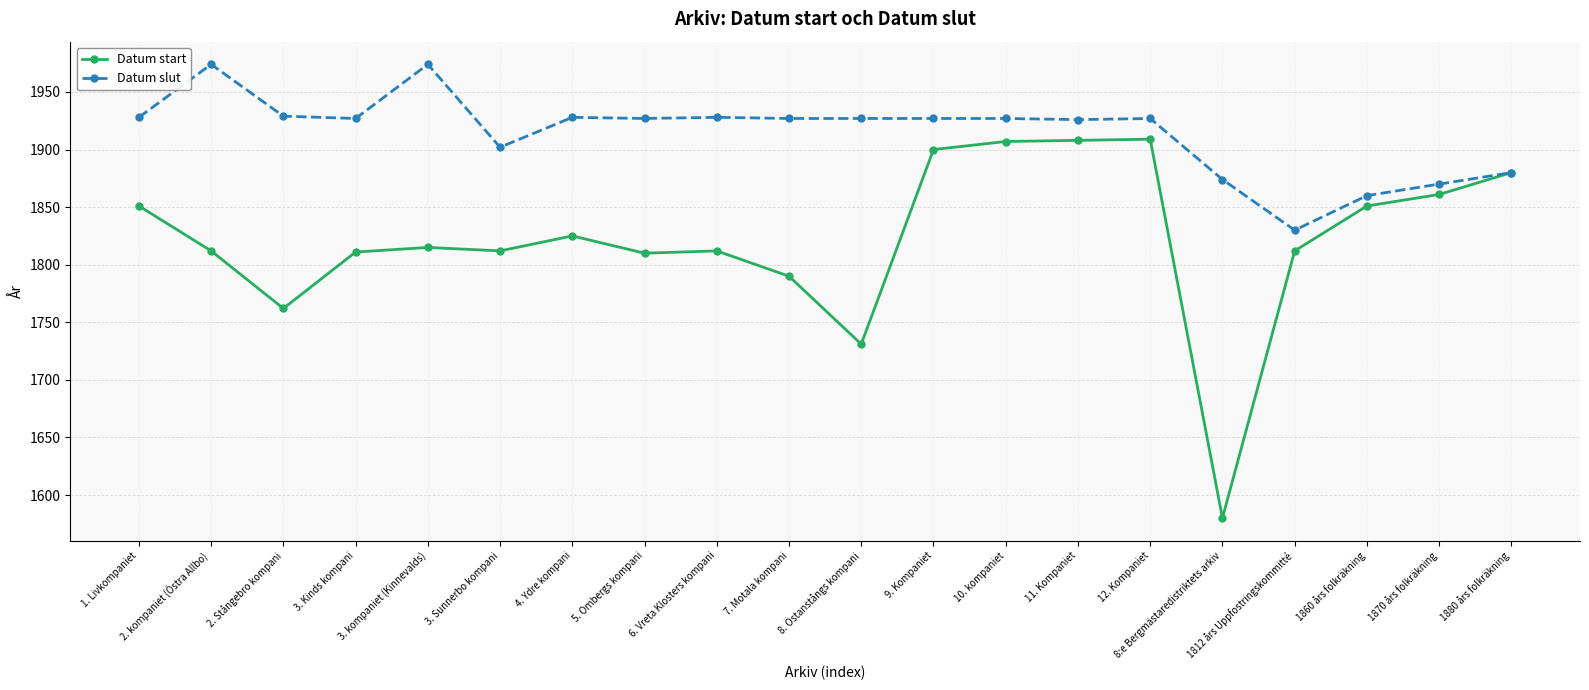

Which series has the widest spread of values?

Datum start